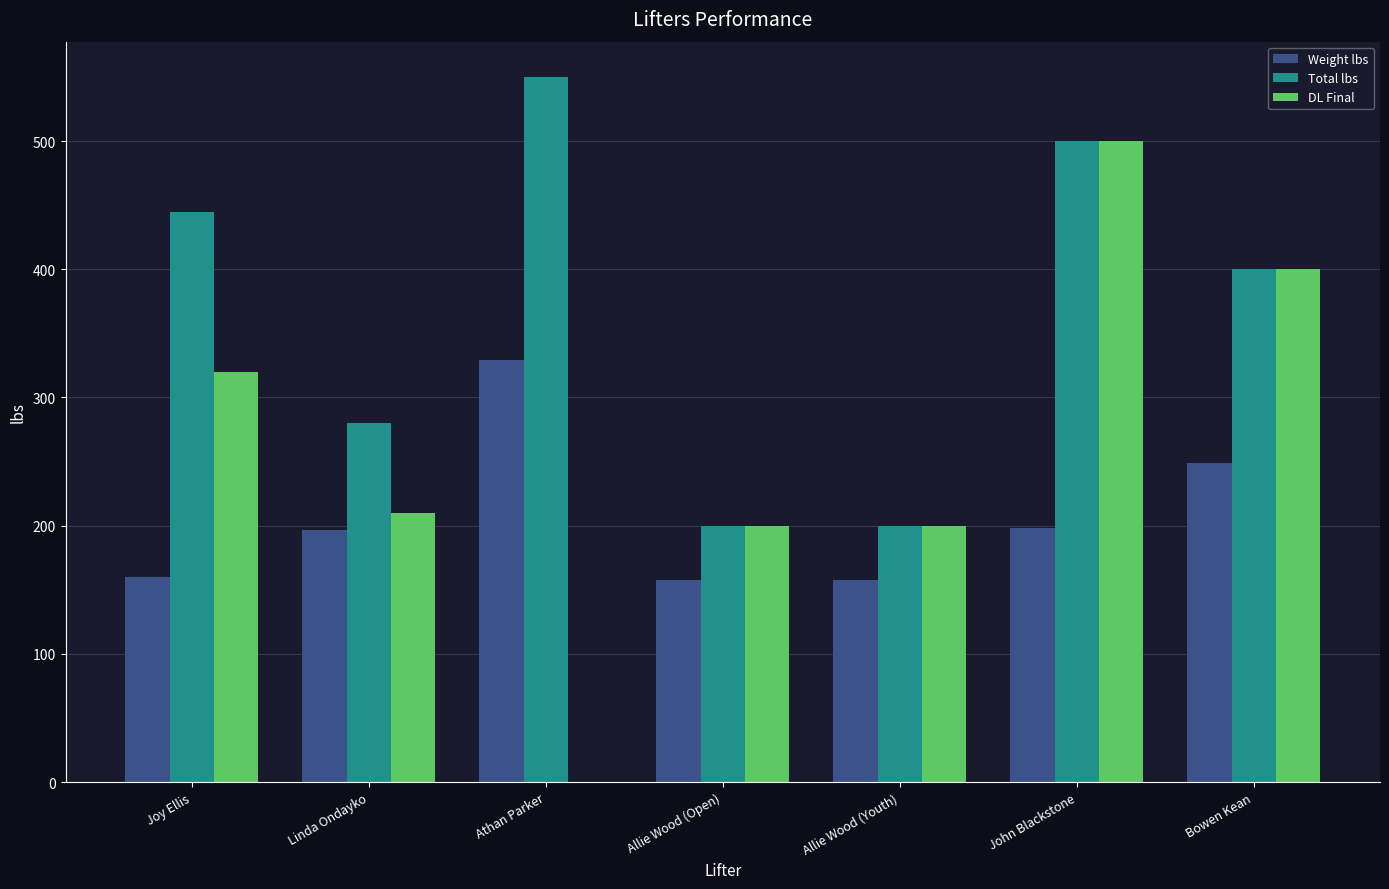

What is the sum of all Total lbs values?

2575.0